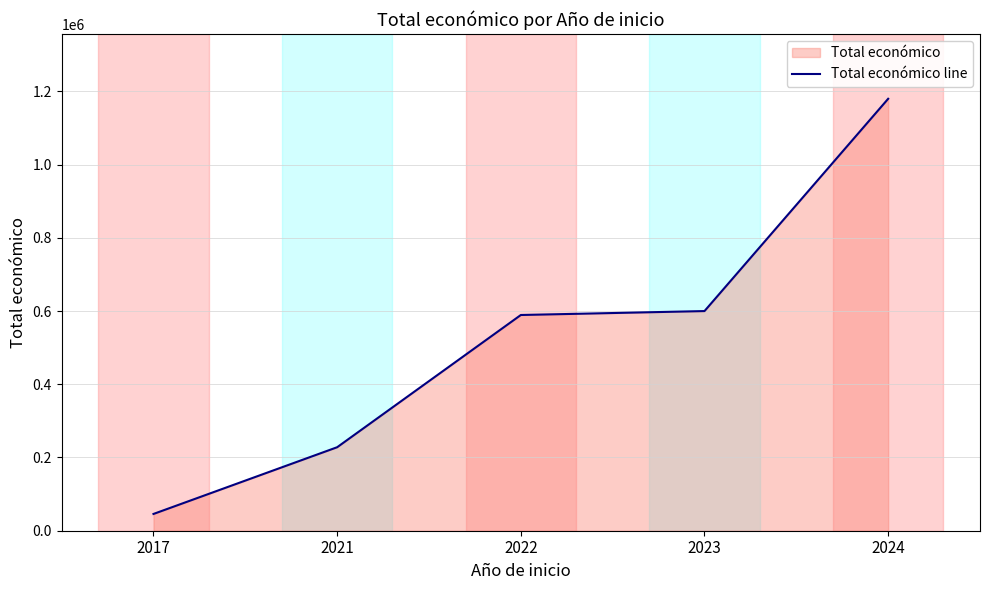

What is the sum of the values at 2022 and 2017?

634958